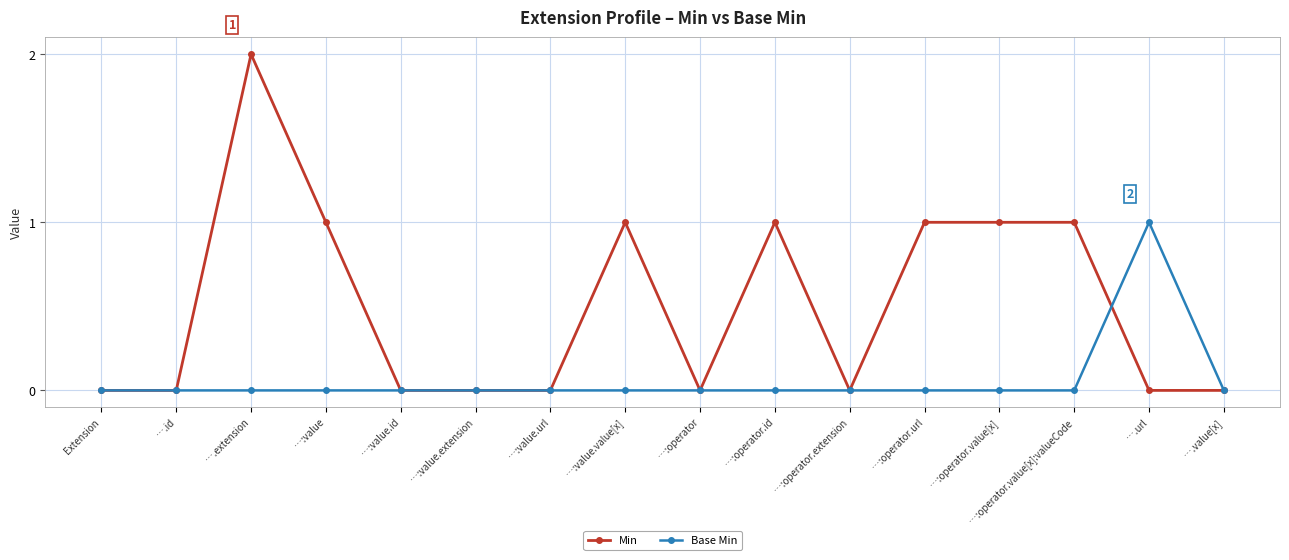

How many Base Min values are between 0 and 1?

16